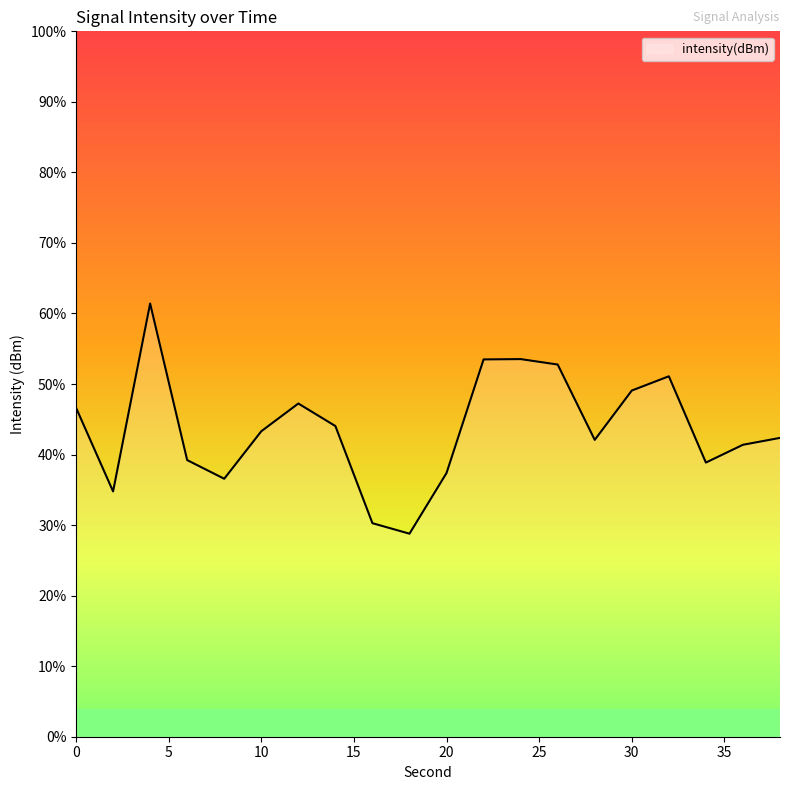

Does the chart display data point markers on the line(s)?

No